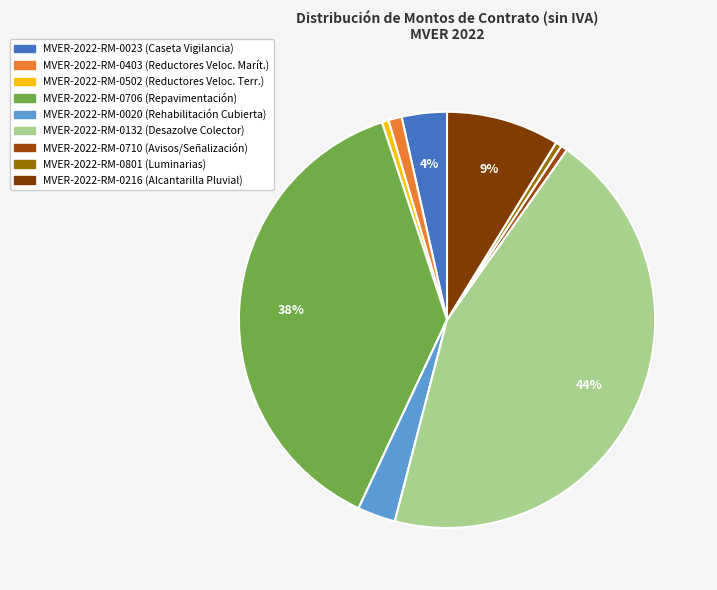

Is MVER-2022-RM-0710 the majority of the pie?

No